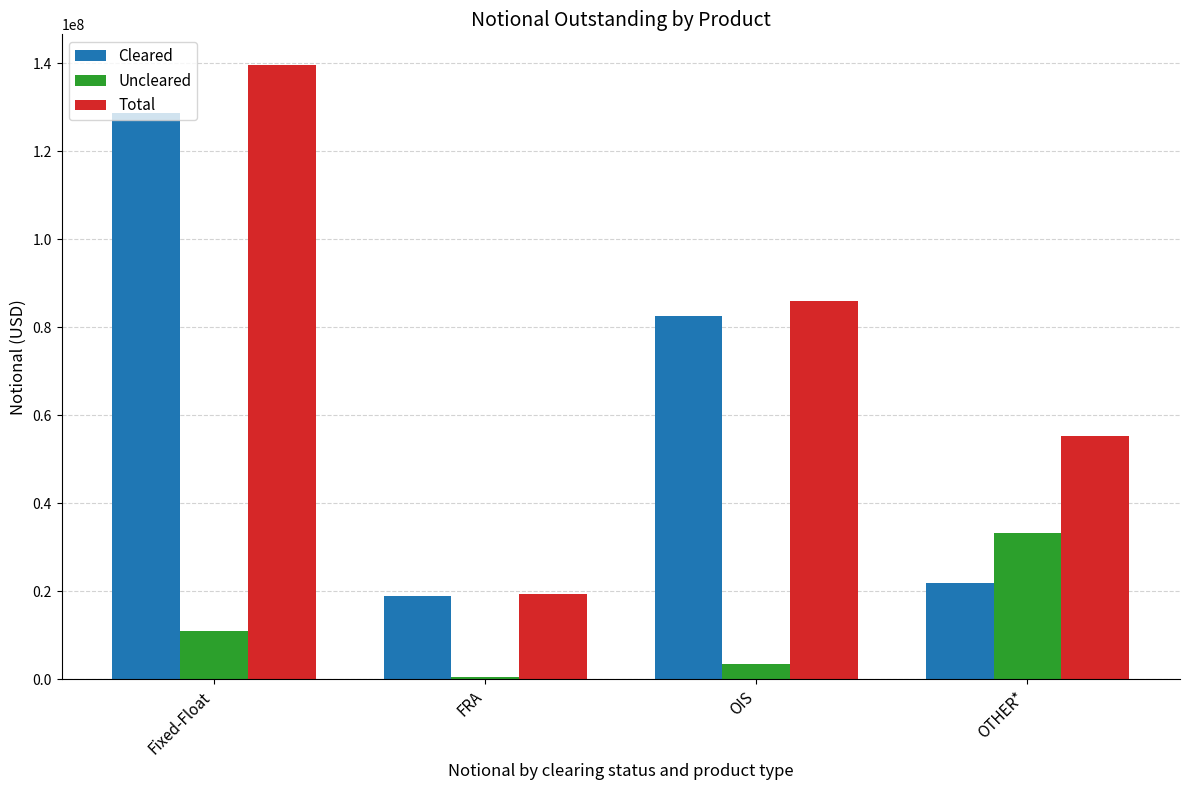

At which label is Total closest to 79479001?

OIS